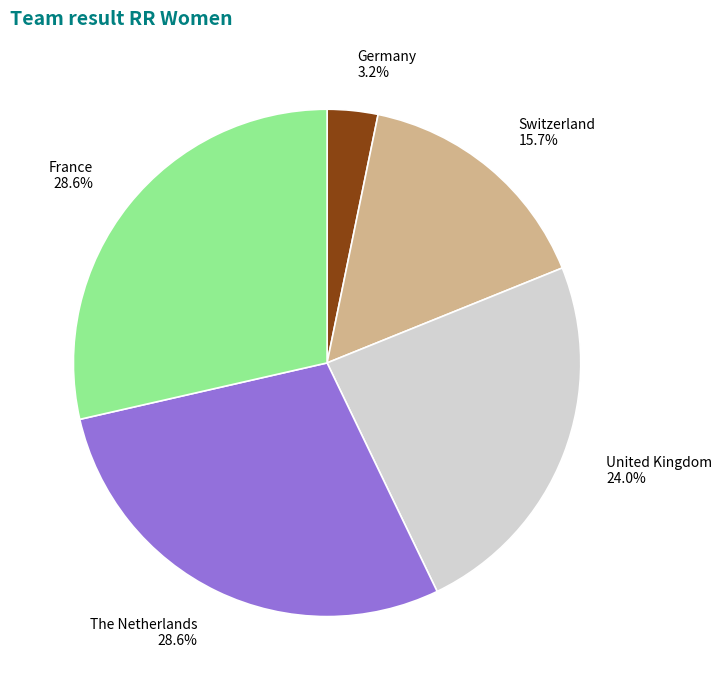

Is it true that Switzerland is 9% of the pie?

False